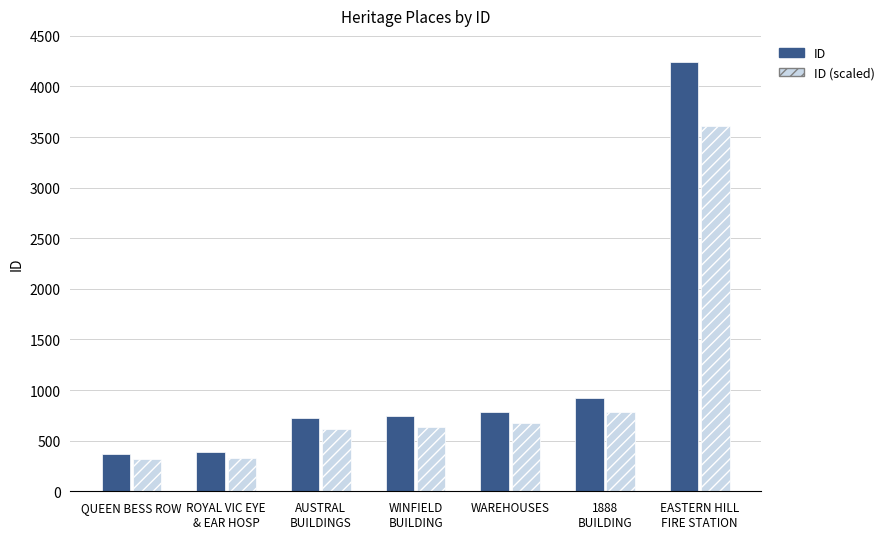

At which category does the chart reach its peak across all series?

EASTERN HILL
FIRE STATION